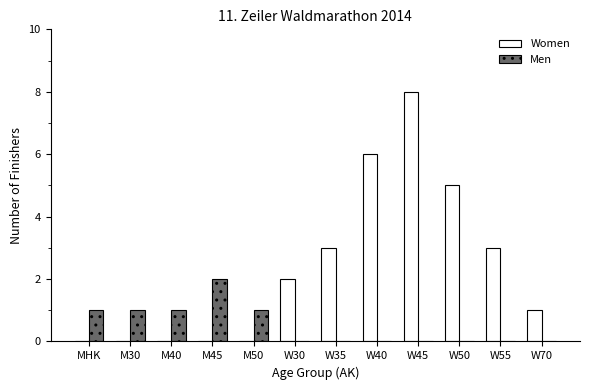

What are all the series names shown in the legend?

Women, Men